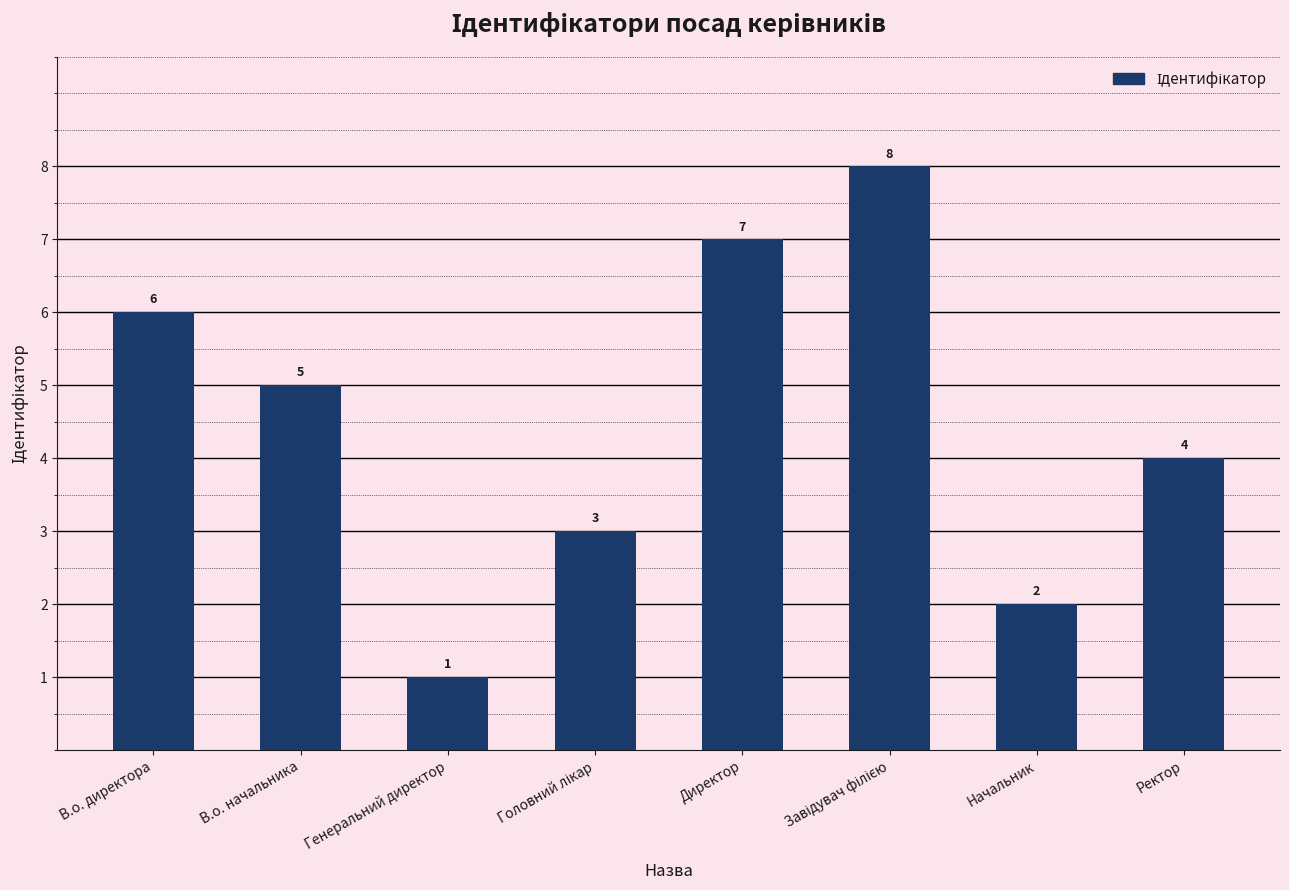

What is the difference between the second highest and second lowest values?

5